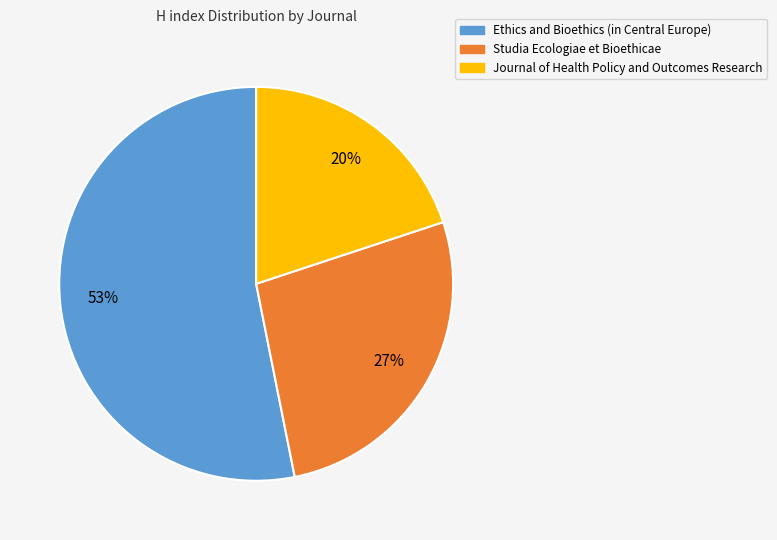

Which slice is the smallest?

Journal of Health Policy and Outcomes Research